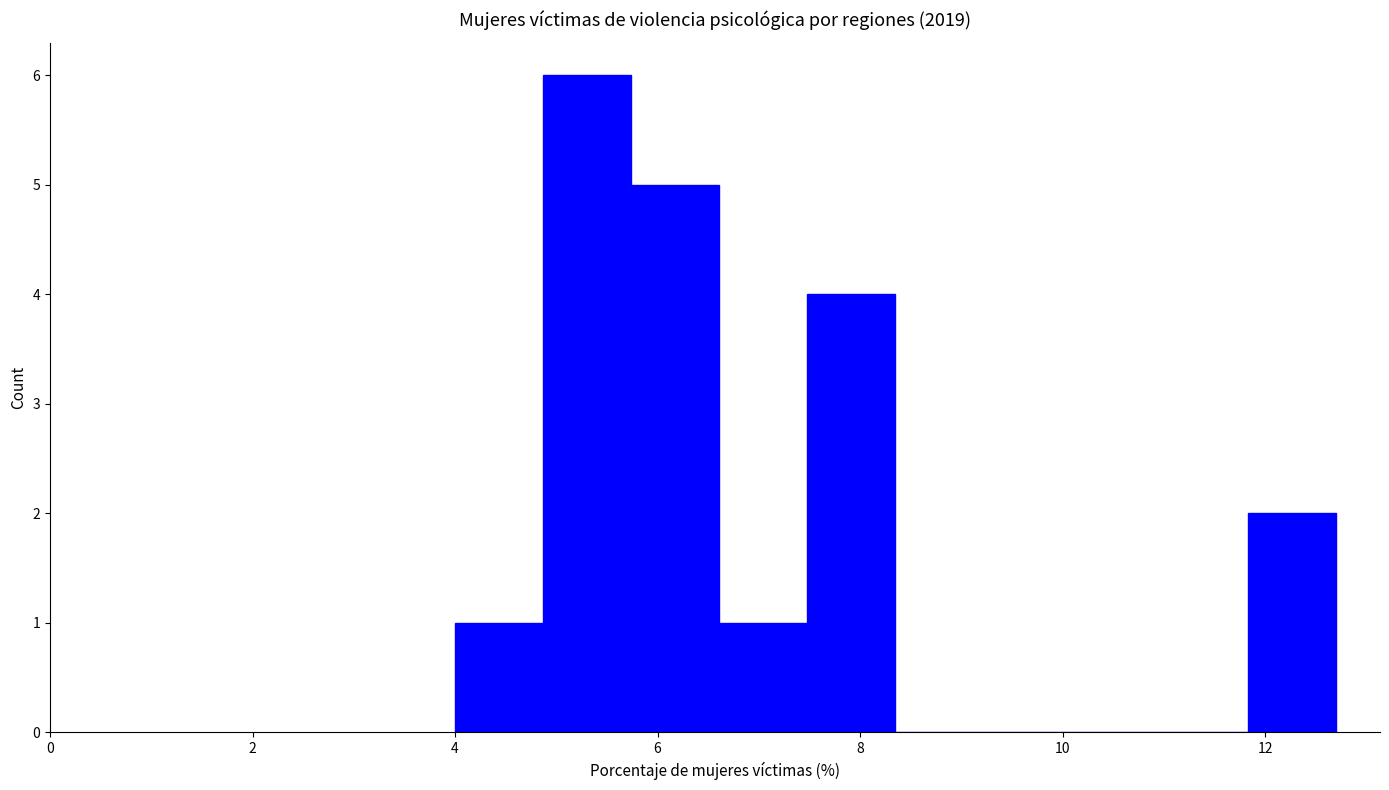

Reading left to right, list every bar in this chart as the range it spans on the x-axis followed by its height. Neither the bar edges nor the heights are printed on the chart, so give them approximately, as read against the axes.

4.0 to 4.8: 1
4.8 to 5.8: 6
5.8 to 6.6: 5
6.6 to 7.4: 1
7.4 to 8.4: 4
8.4 to 9.2: 0
9.2 to 10.0: 0
10.0 to 11.0: 0
11.0 to 11.8: 0
11.8 to 12.8: 2